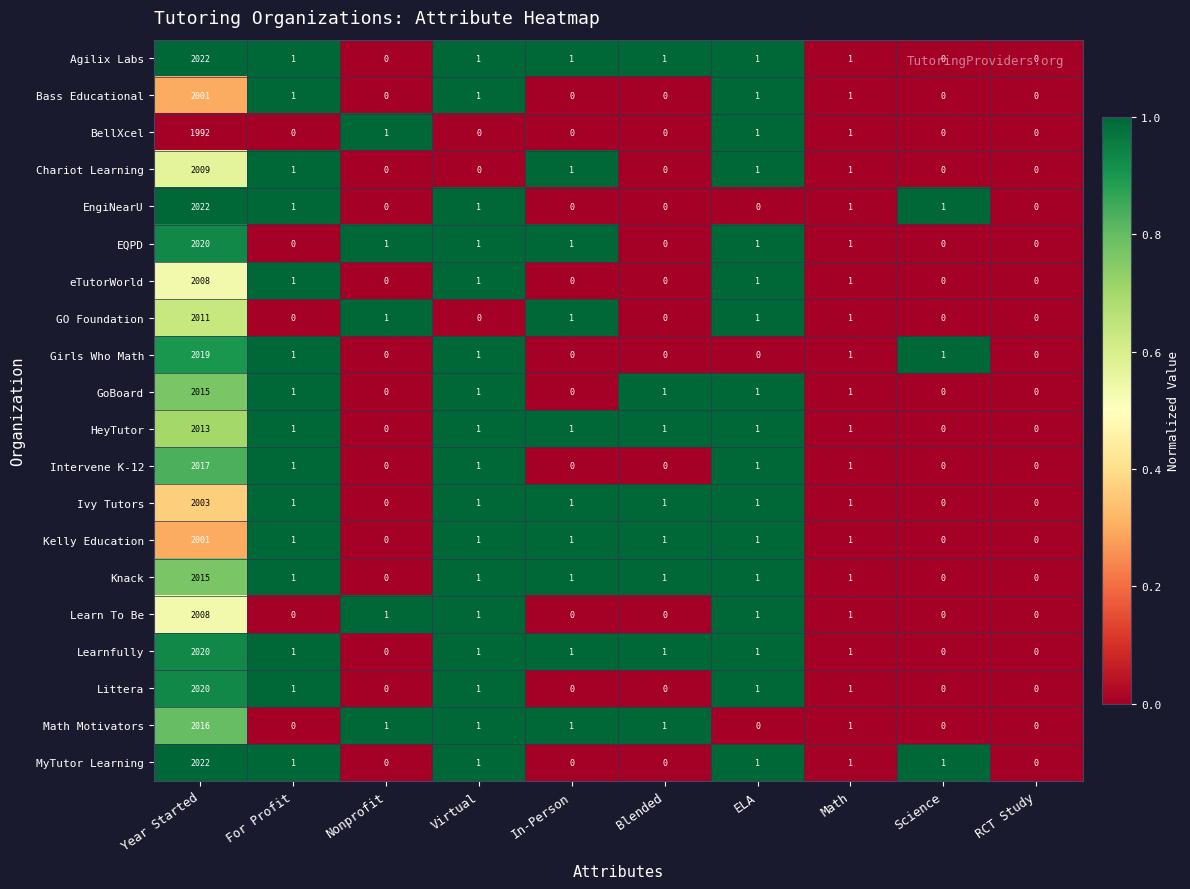

Where does the Knack series first go above 1?

Year Started